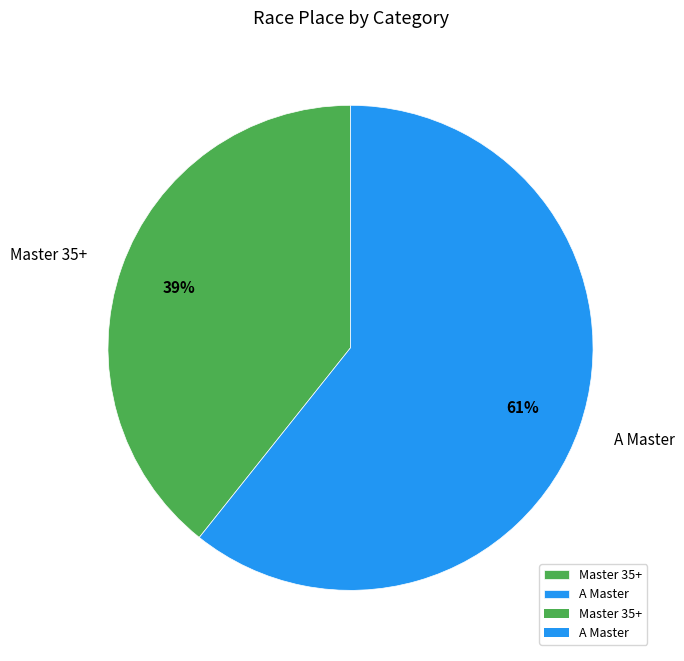

What percentage is the Master 35+ slice, to the nearest percent?

39%